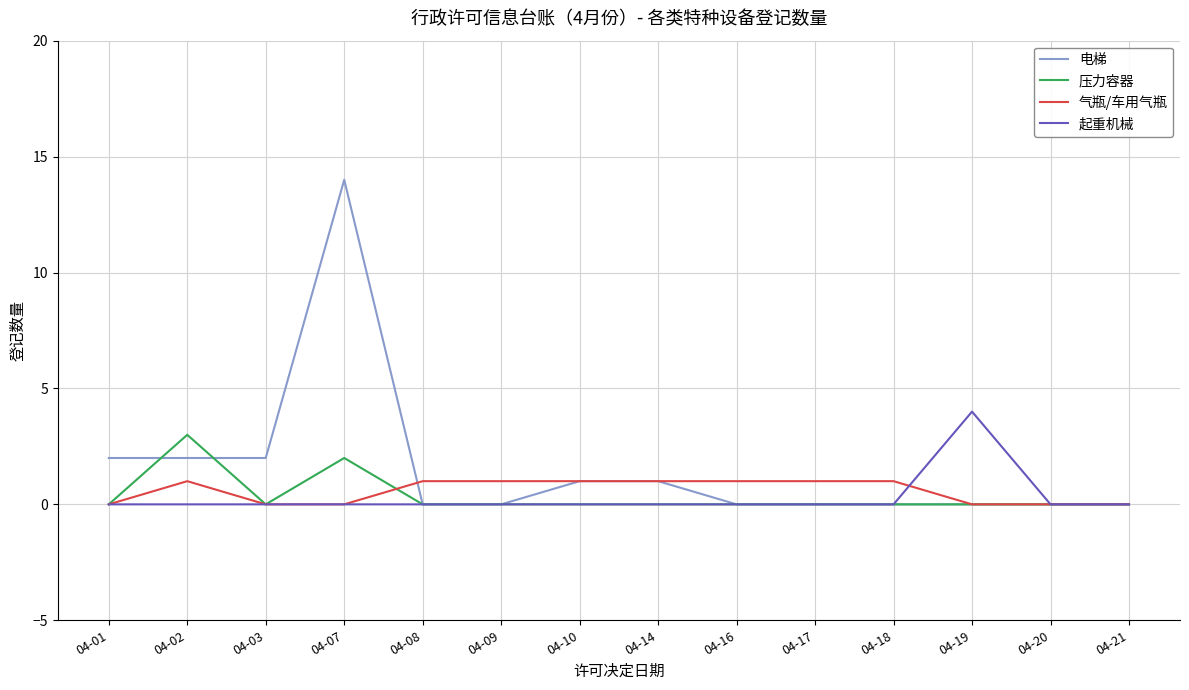

Reading left to right, what are all the values shown in this chart?

电梯: 04-01=2	04-02=2	04-03=2	04-07=14	04-08=0	04-09=0	04-10=1	04-14=1	04-16=0	04-17=0	04-18=0	04-19=0	04-20=0	04-21=0
压力容器: 04-01=0	04-02=3	04-03=0	04-07=2	04-08=0	04-09=0	04-10=0	04-14=0	04-16=0	04-17=0	04-18=0	04-19=0	04-20=0	04-21=0
气瓶/车用气瓶: 04-01=0	04-02=1	04-03=0	04-07=0	04-08=1	04-09=1	04-10=1	04-14=1	04-16=1	04-17=1	04-18=1	04-19=0	04-20=0	04-21=0
起重机械: 04-01=0	04-02=0	04-03=0	04-07=0	04-08=0	04-09=0	04-10=0	04-14=0	04-16=0	04-17=0	04-18=0	04-19=4	04-20=0	04-21=0